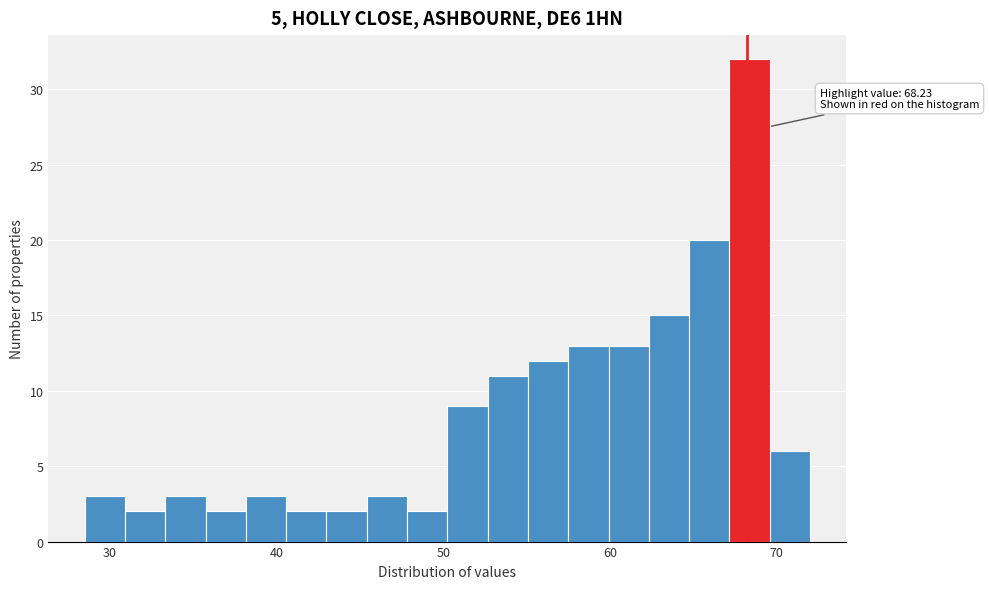

Around what value on the x-axis is the tallest bar? Give the approximate position of its centre, as read against the axis.

68